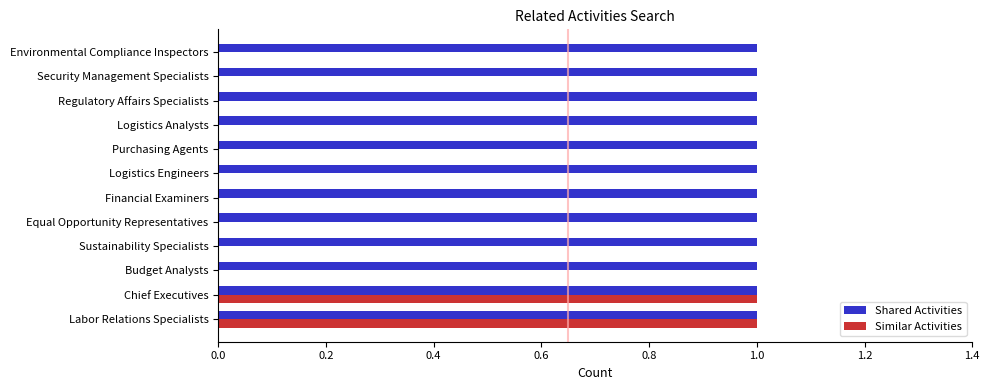

Which series has the largest total across all categories?

Shared Activities